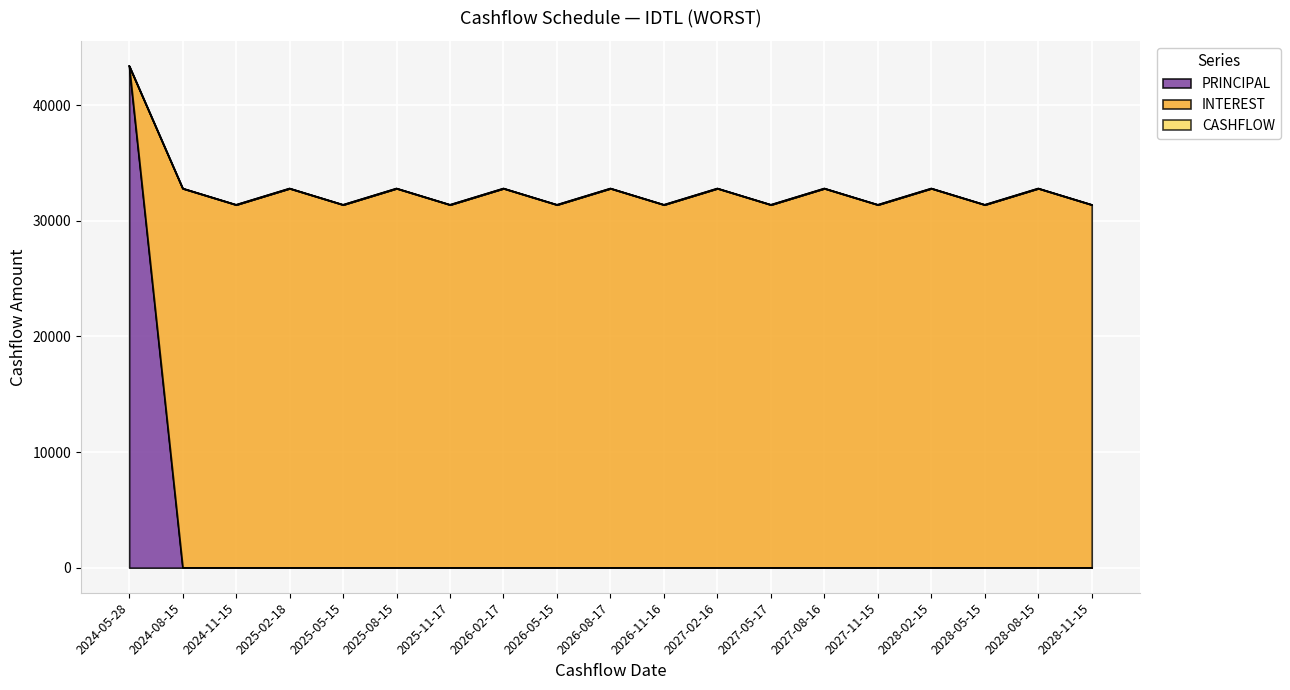

What is the difference between the highest and lowest values at 2025-05-15?

31397.8